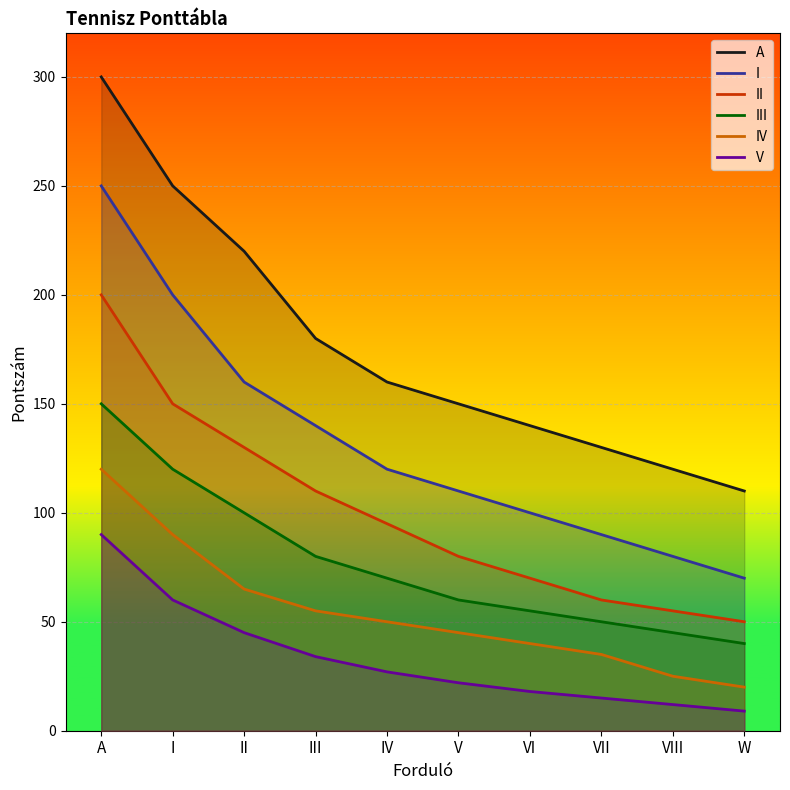

Is the value of III at III greater than the value of V at IV?

Yes